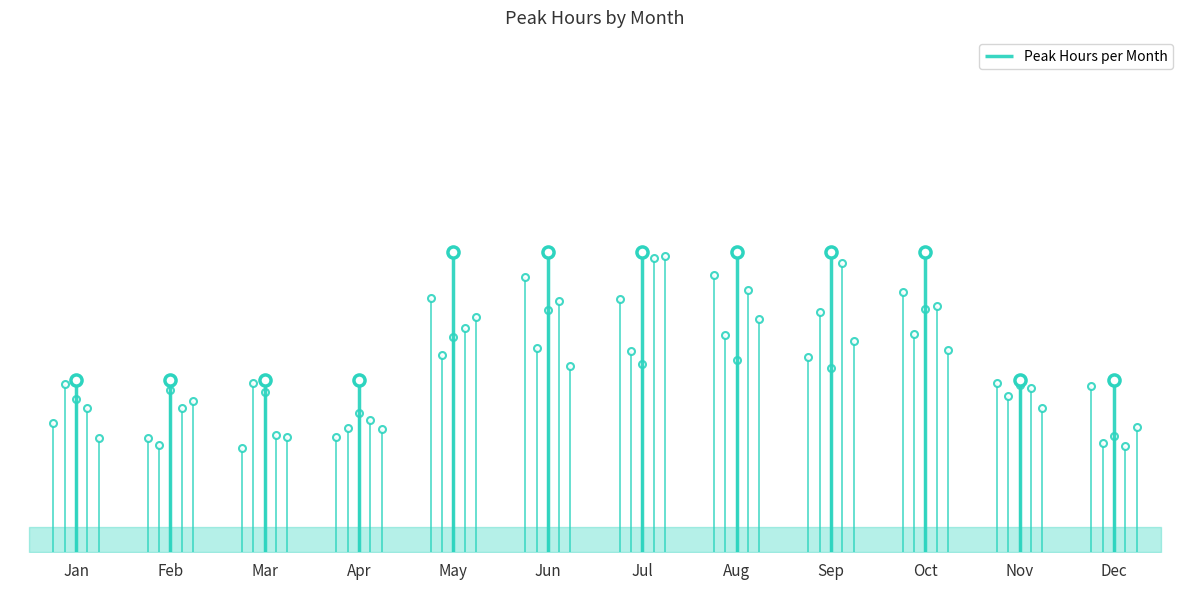

At which label is the value closest to 5?

Jan